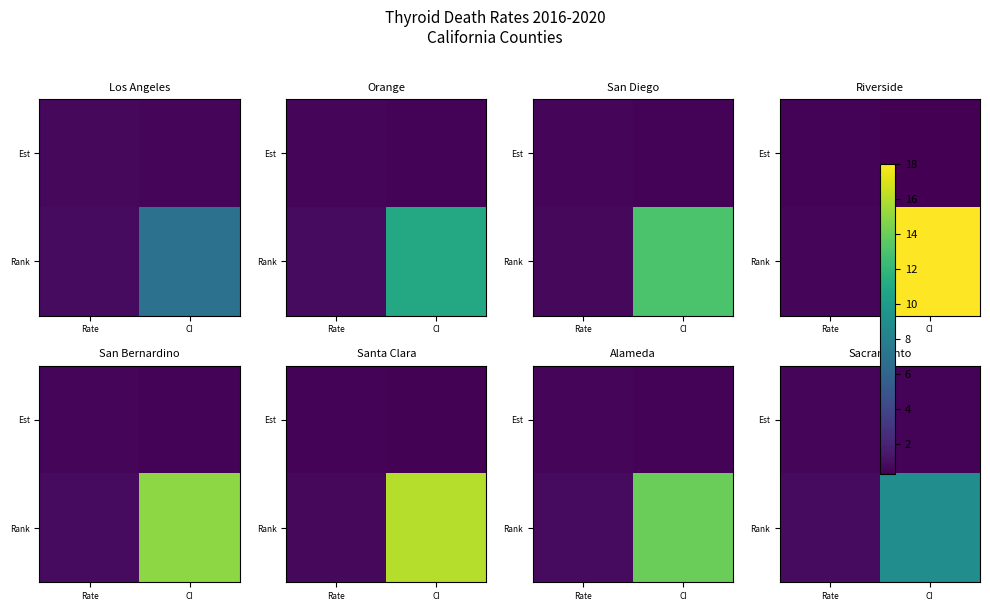

The value of Rank at Rate is 0.3. True or false?

False